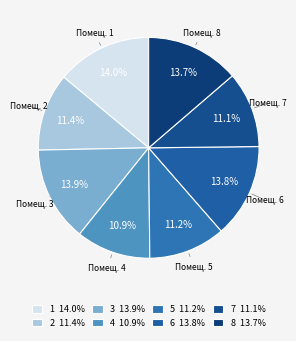

To the nearest percent, what is the average slice percentage?

12%